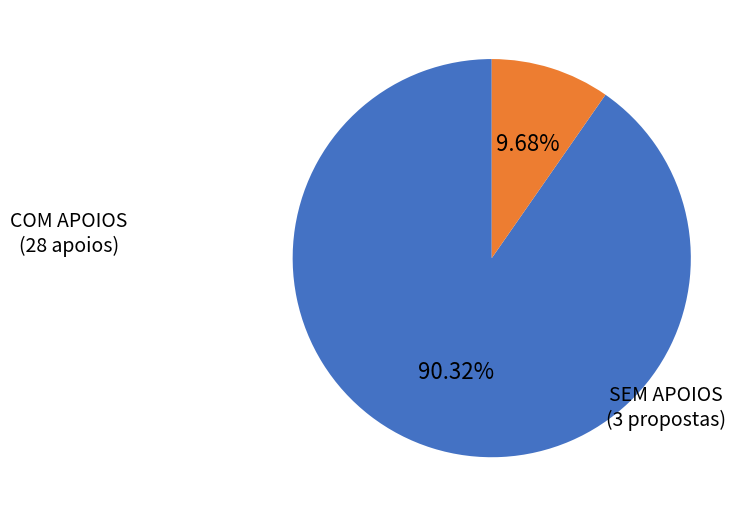

Is there a majority slice in this chart?

Yes